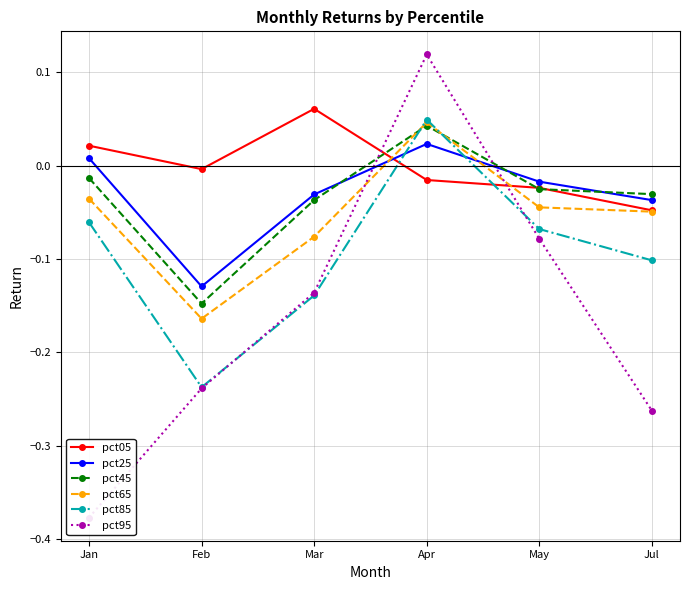

In pct25, how many points are higher than both neighbors (excluding endpoints)?

1